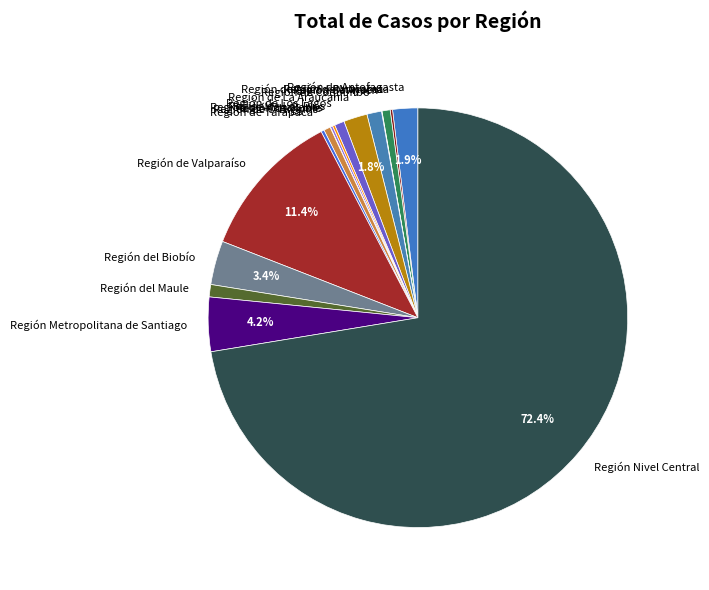

What is the ratio of the value at Región de Coquimbo to the value at Región del Biobío?

0.3